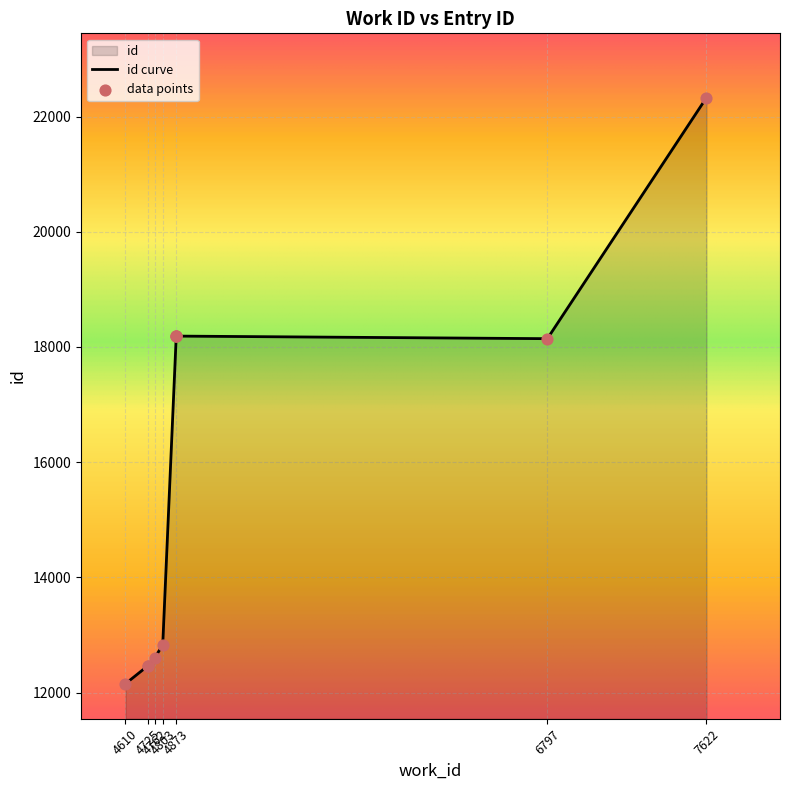

What is the ratio of the value at 4725 to the value at 4762?

1.0